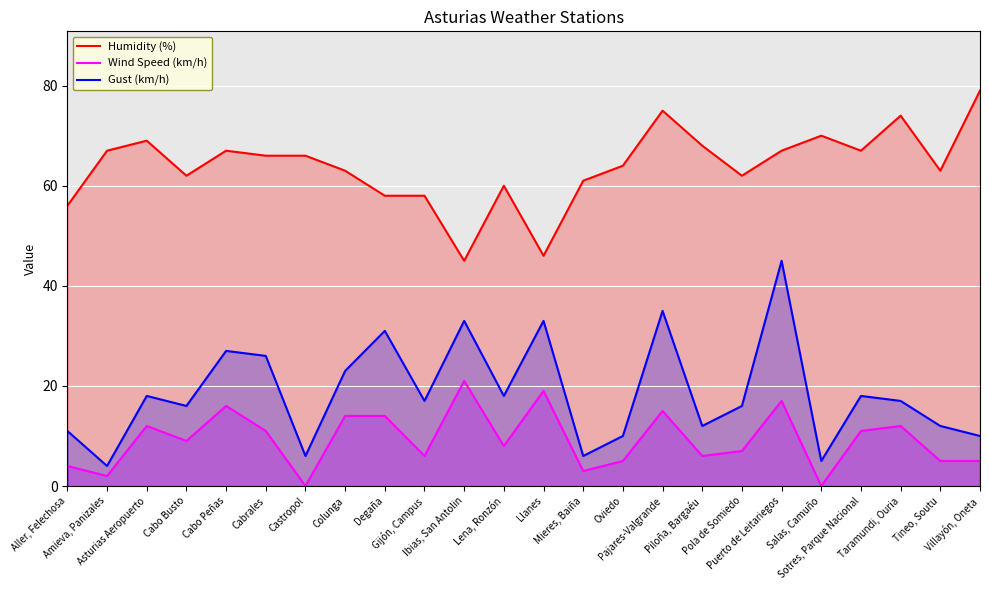

How many values in the Wind Speed (km/h) series exceed 9?

11